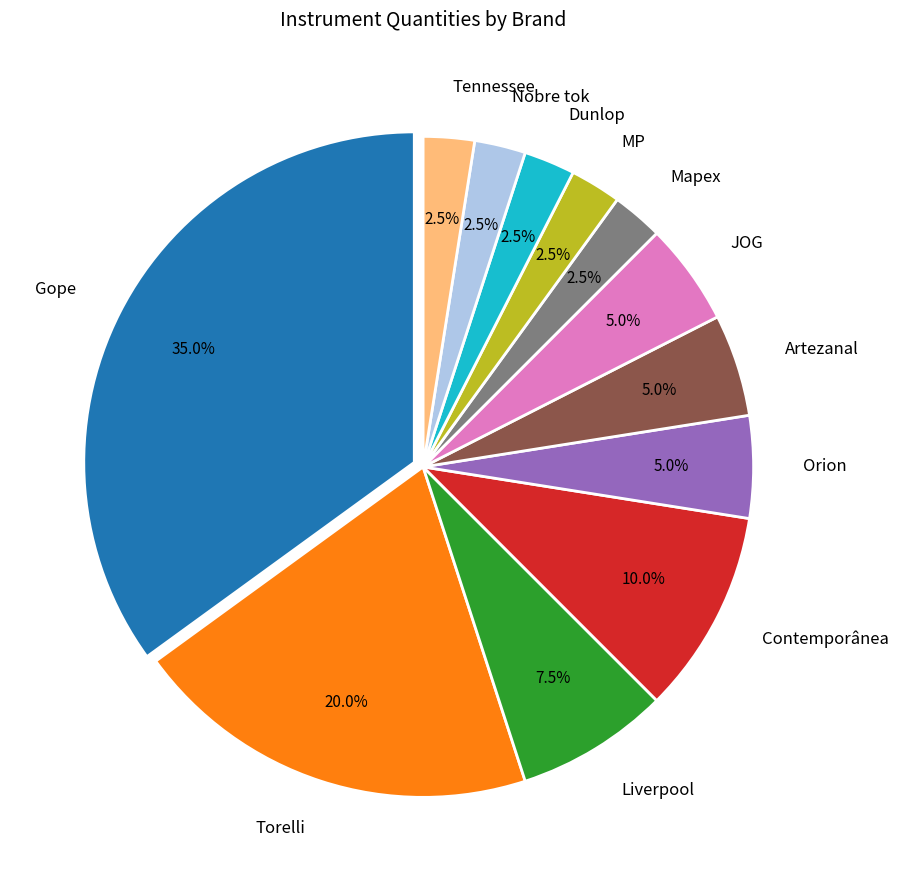

To the nearest percent, what percentage of the pie is Torelli?

20%